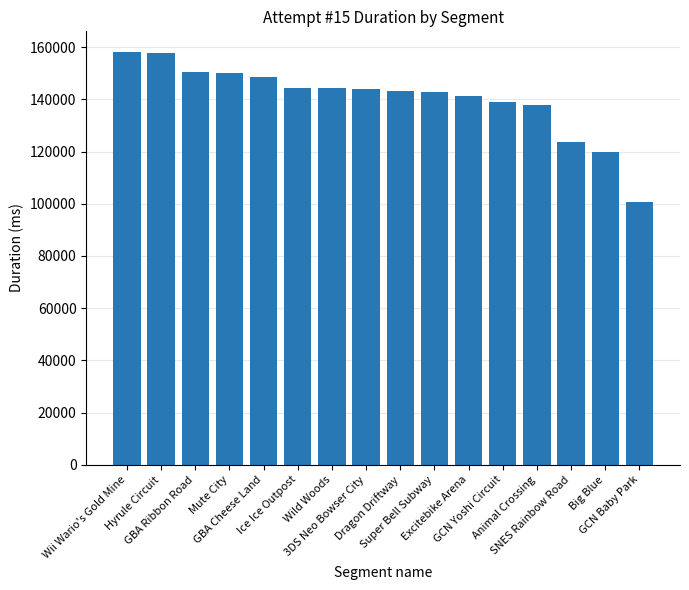

Where is the data nearest to the value 129492?

SNES Rainbow Road